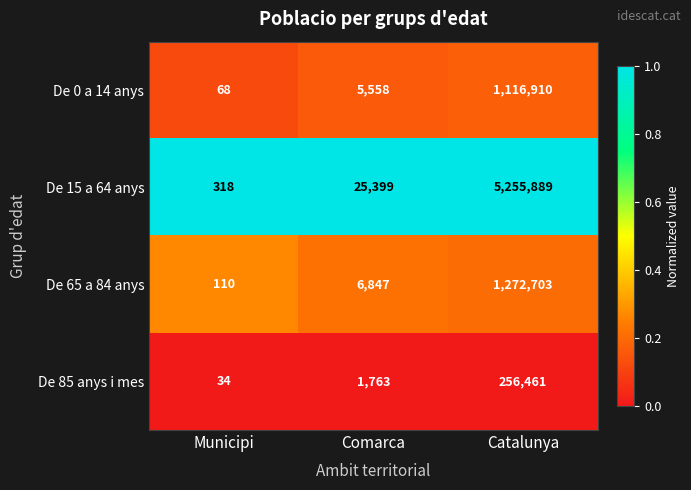

What is the difference between the second highest and minimum values in the De 0 a 14 anys series?

5490